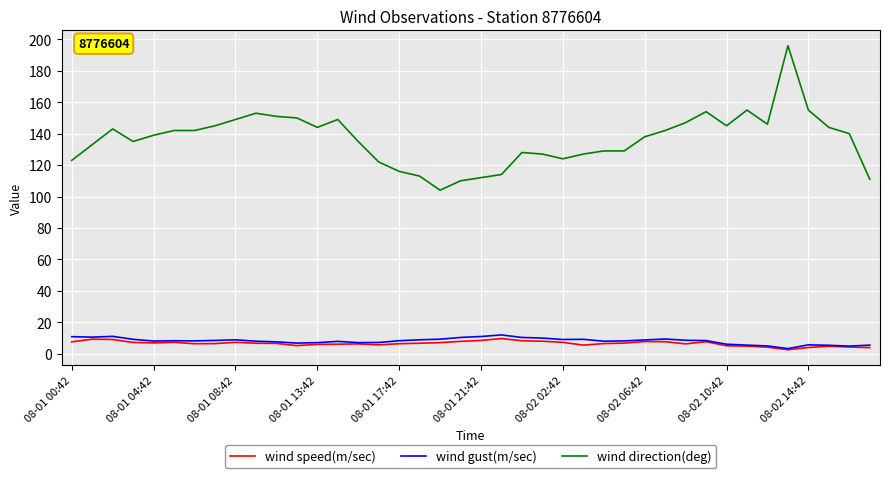

True or false: wind direction(deg) and wind gust(m/sec) intersect in this chart.

False